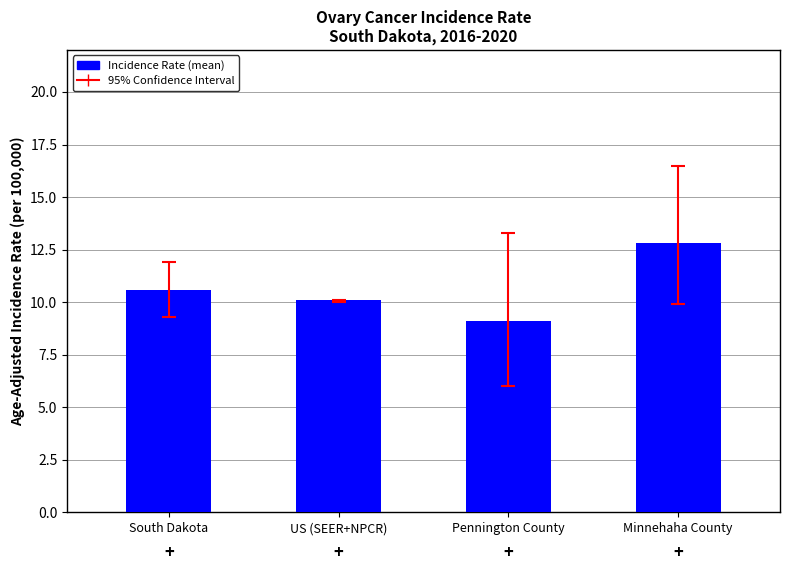

Does the chart contain any negative values?

No